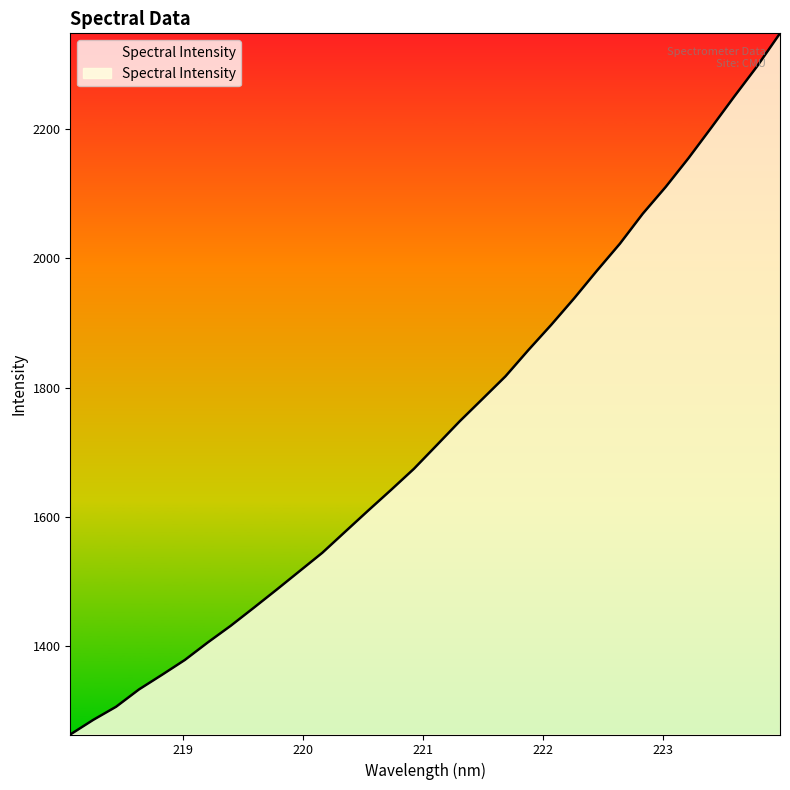

What is the difference between the maximum and minimum values?

1084.1